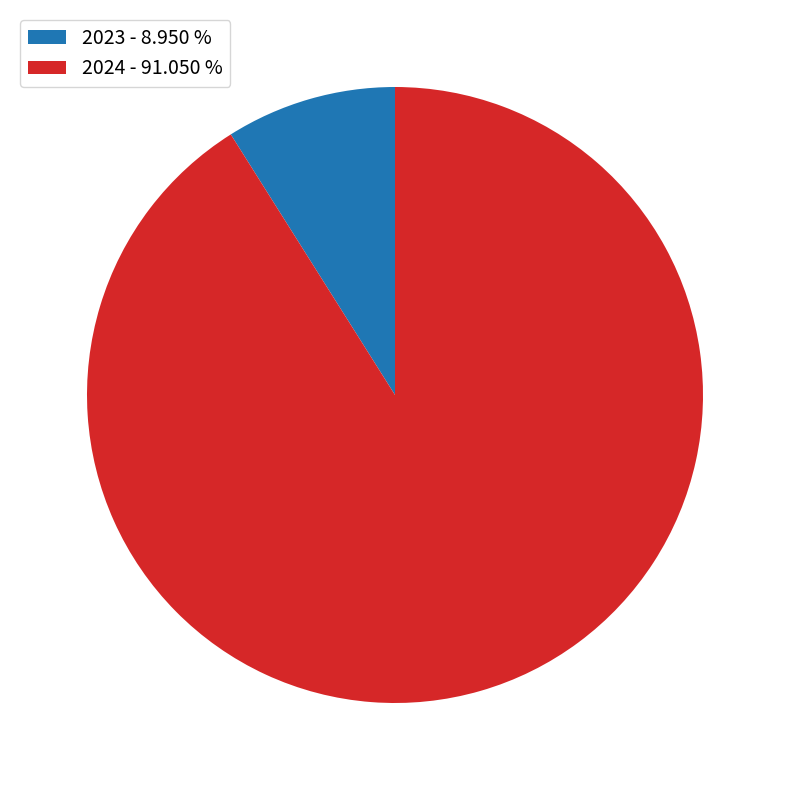

Is 2024 - 91.050 % the majority of the pie?

Yes